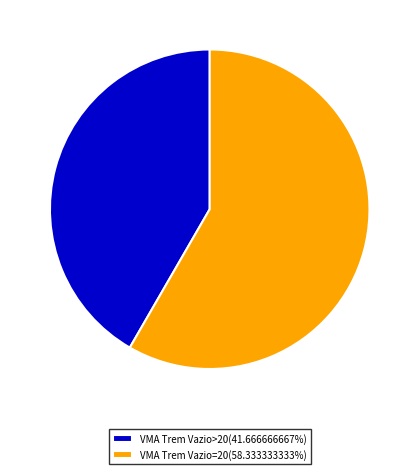

Is the sum of VMA Trem Vazio=20(58.333333333%) and VMA Trem Vazio>20(41.666666667%) greater than half?

Yes